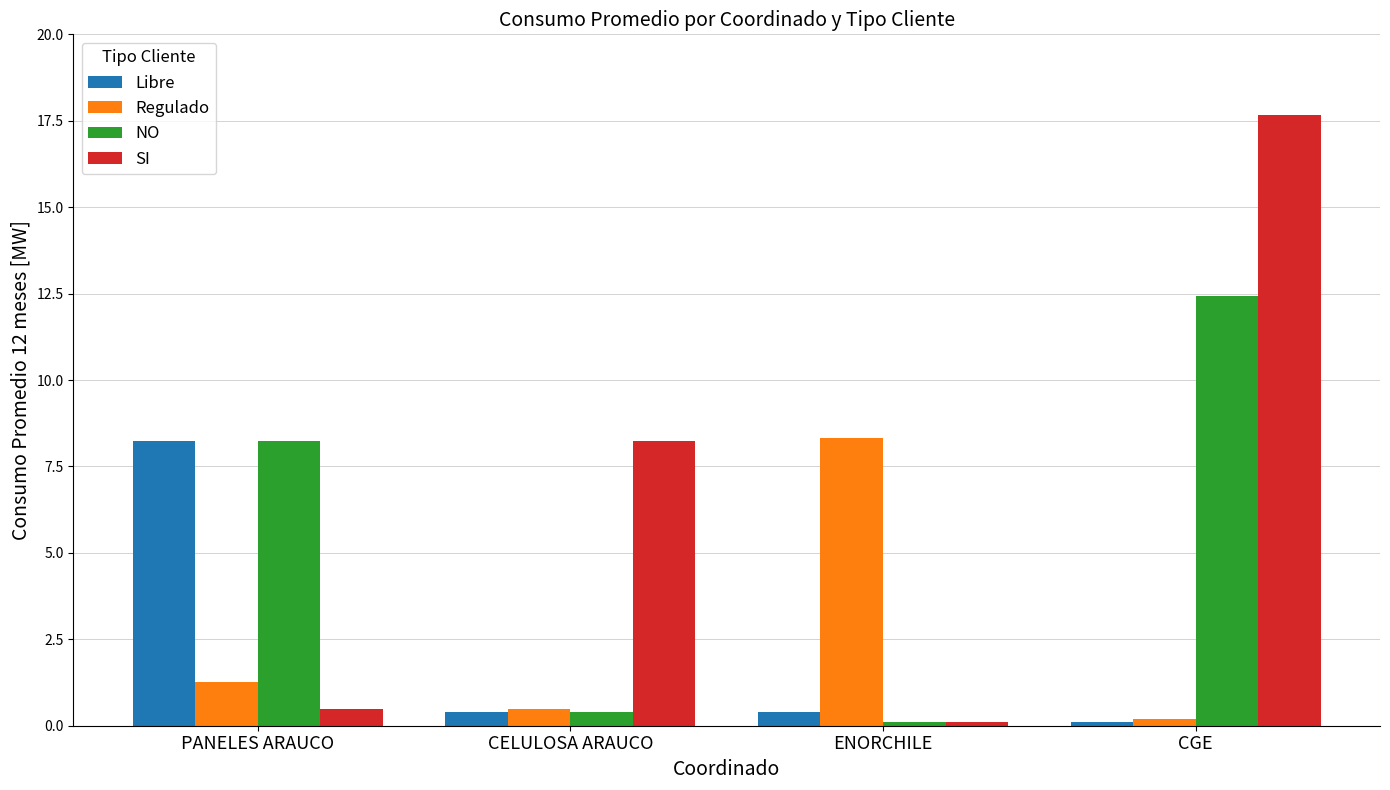

Are the bars horizontal?

No